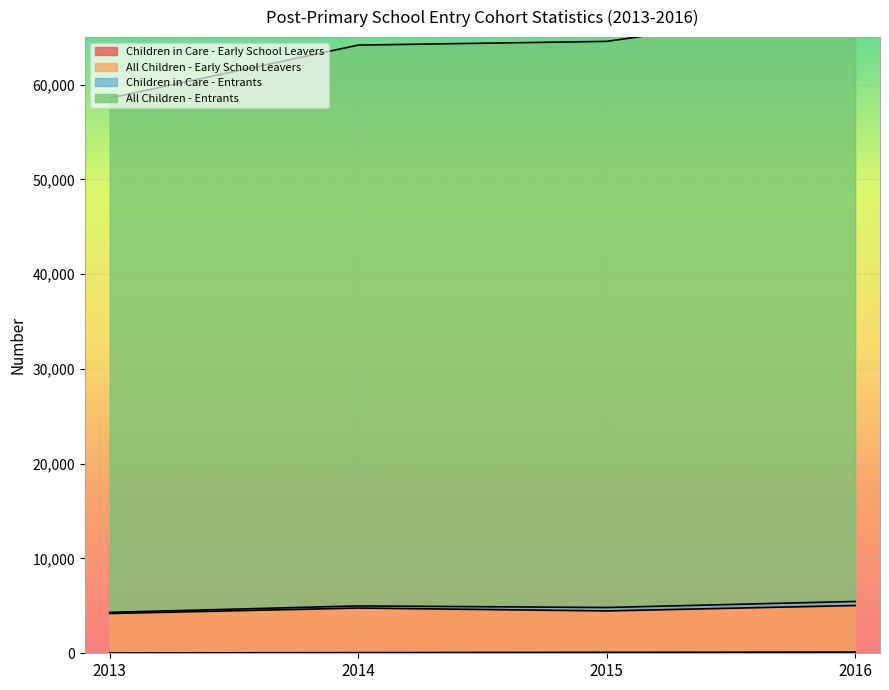

True or false: Children in Care - Early School Leavers has a value of 28 at 2013.

True